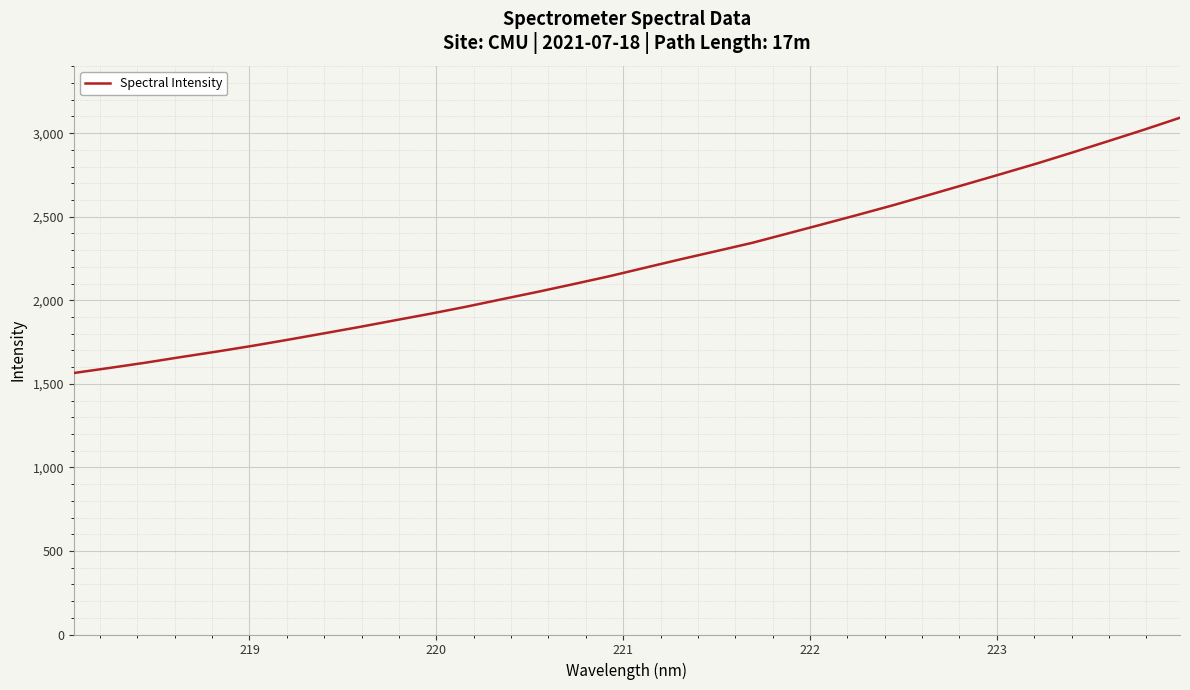

What is the smallest value displayed?

1564.7